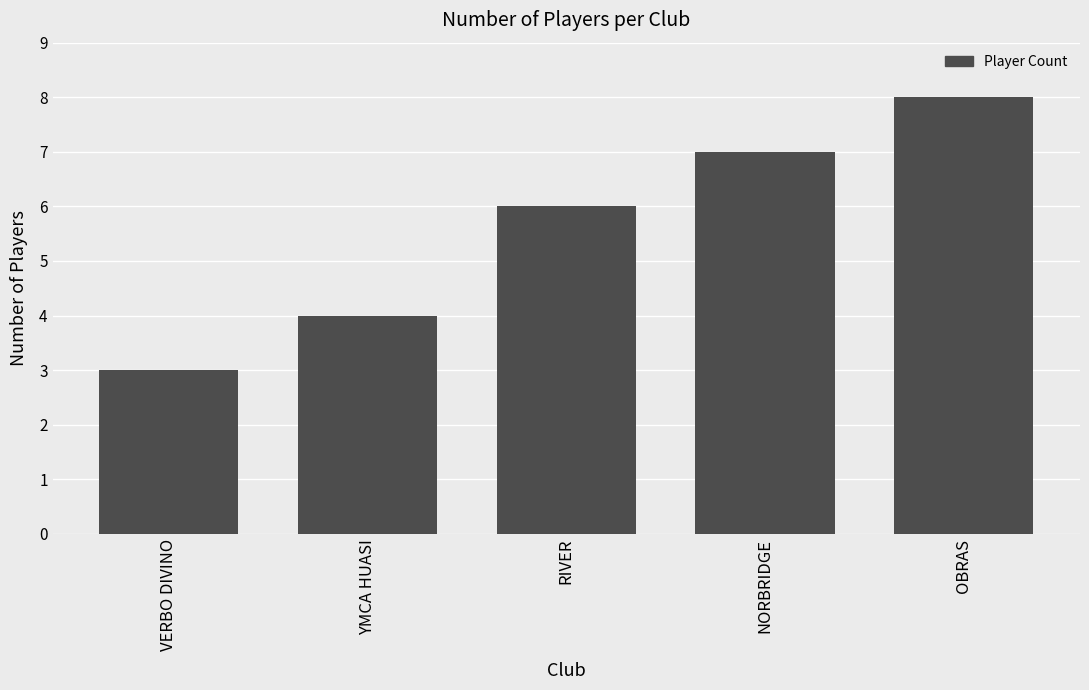

The chart shows a value of 5 at YMCA HUASI. True or false?

False